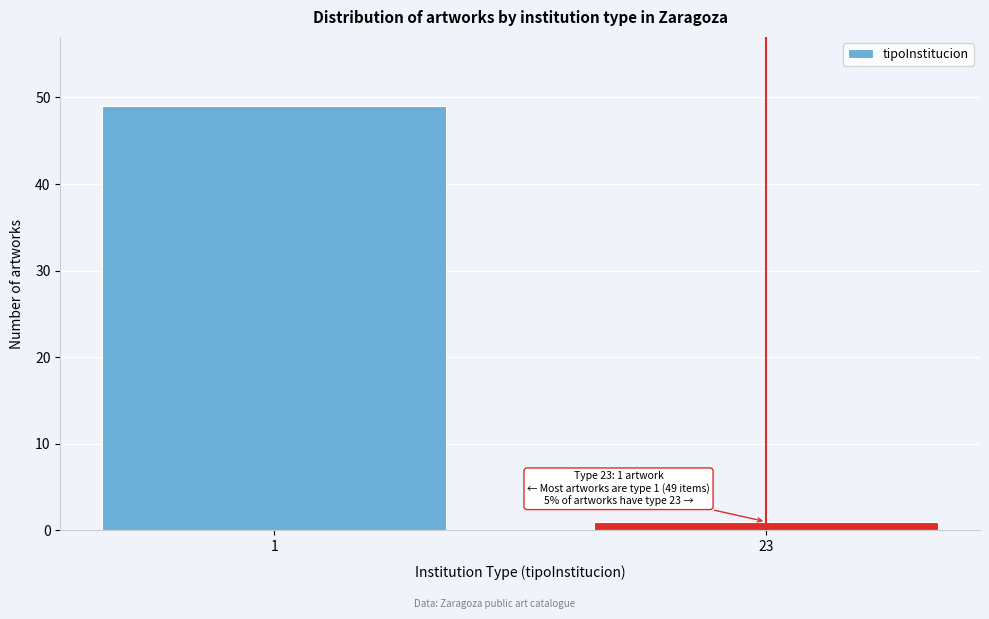

Reading left to right, extract all data points from this chart.

49	1